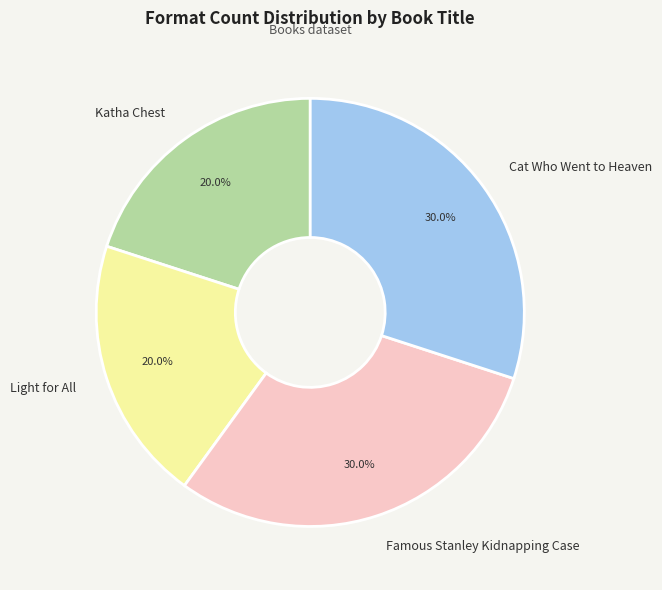

What percentage is the Famous Stanley Kidnapping Case slice, to the nearest percent?

30%